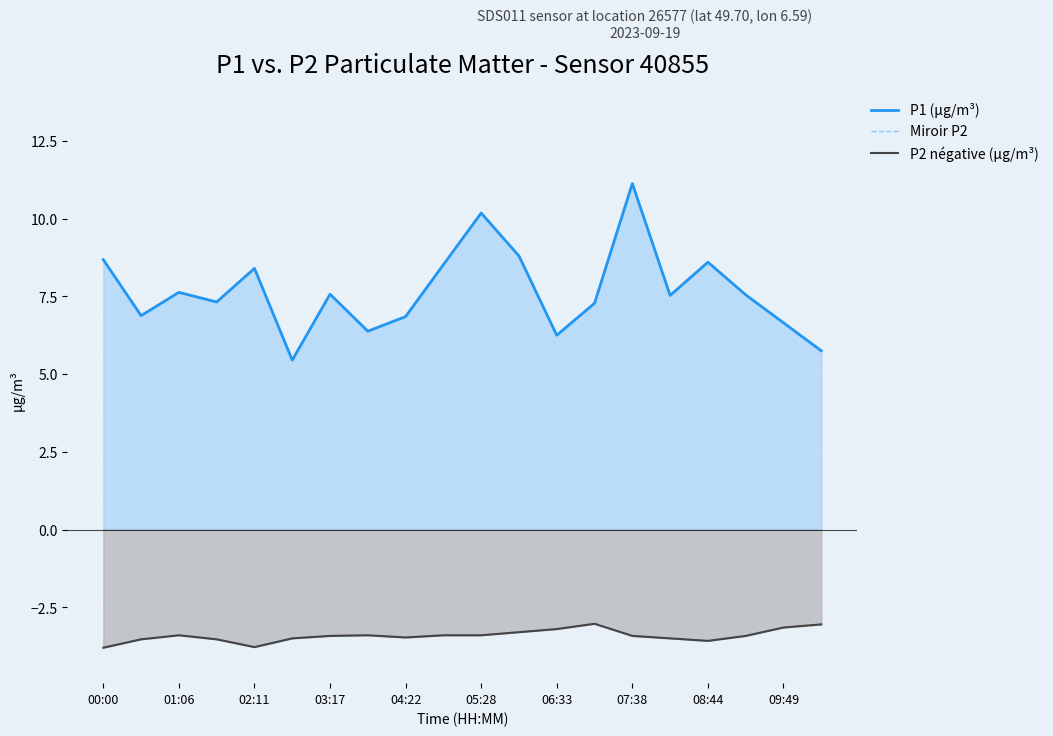

True or false: Miroir P2 has a value of -3.5 at 05:28.

True